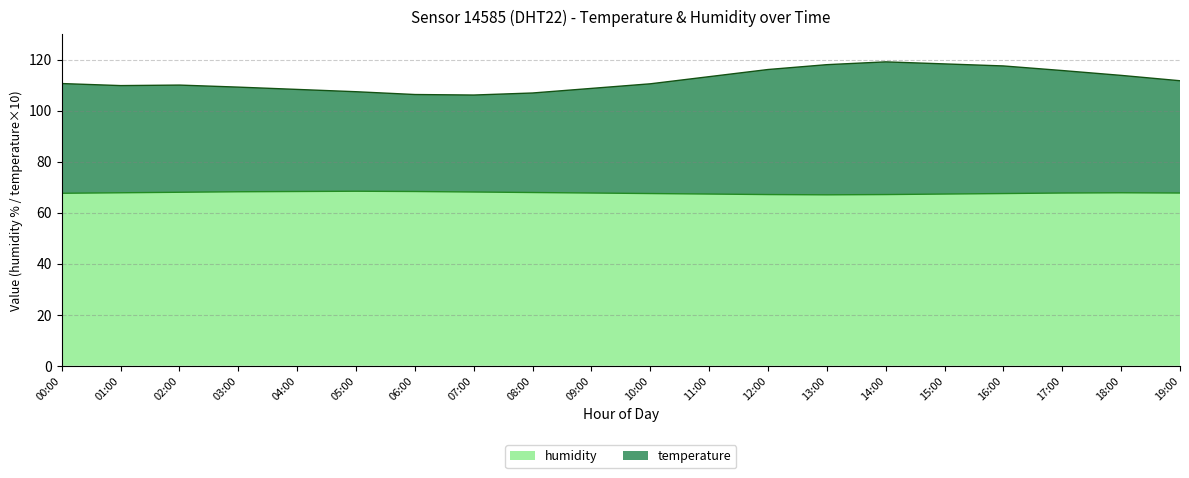

What is the label of the 19th point from the right?

01:00